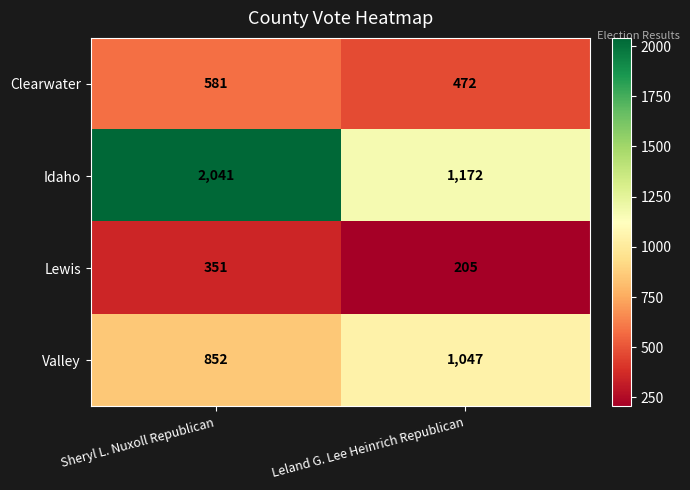

List the series in order of their overall mean, highest first.

Idaho, Valley, Clearwater, Lewis